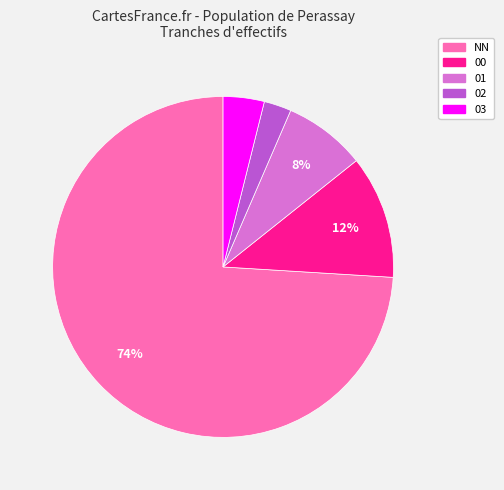

How many segments does this pie chart have?

5